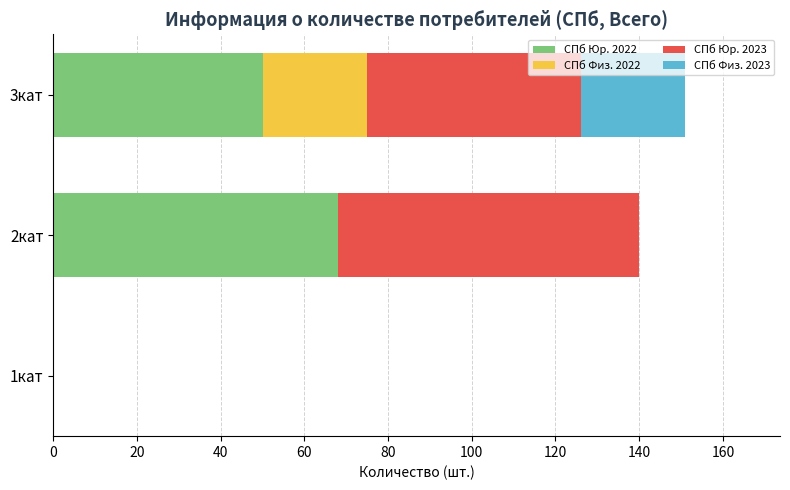

What is the total value across all series at 3кат?

151